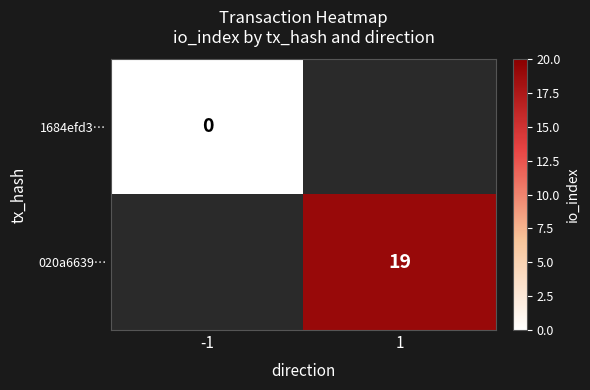

Count the number of categories in the chart.

2